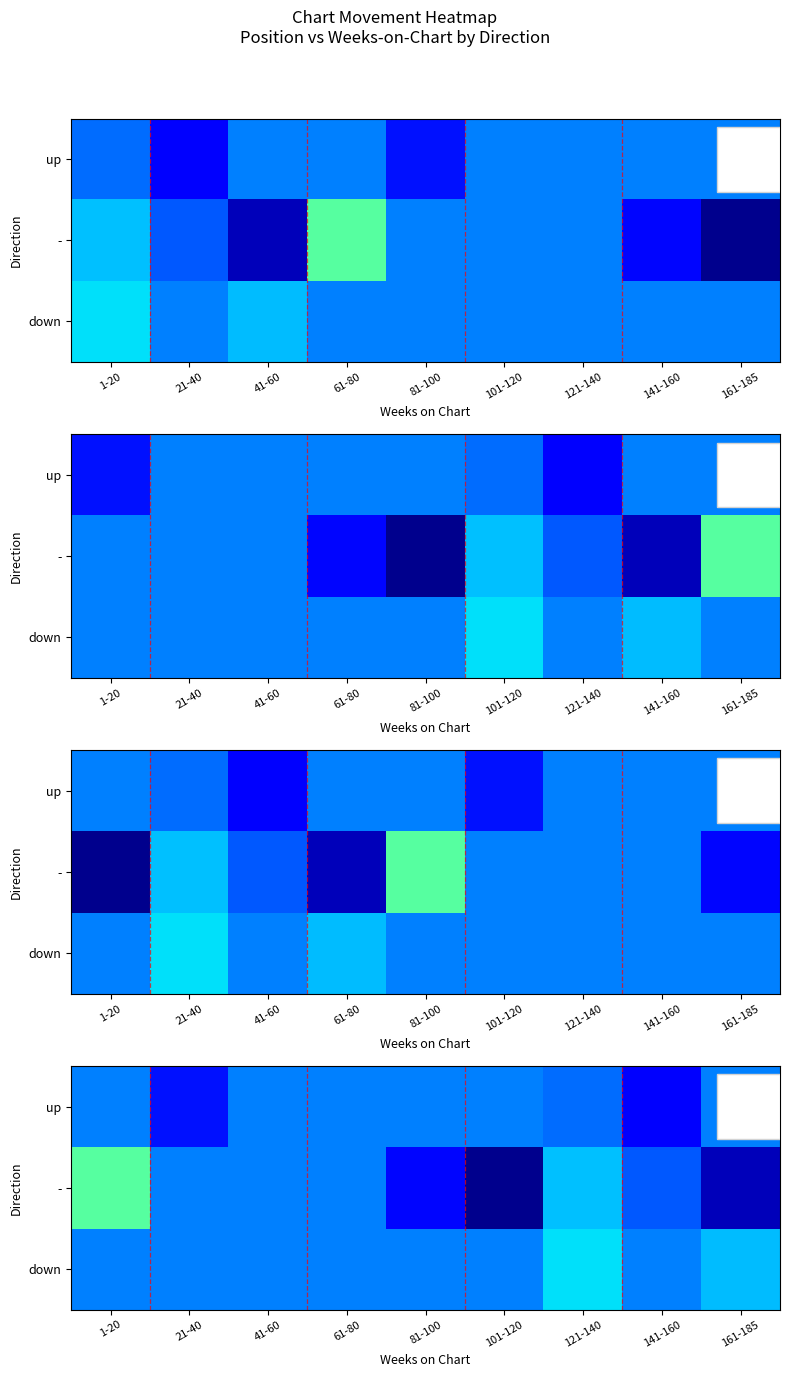

What is the total value across all series at 1-20?

77.0